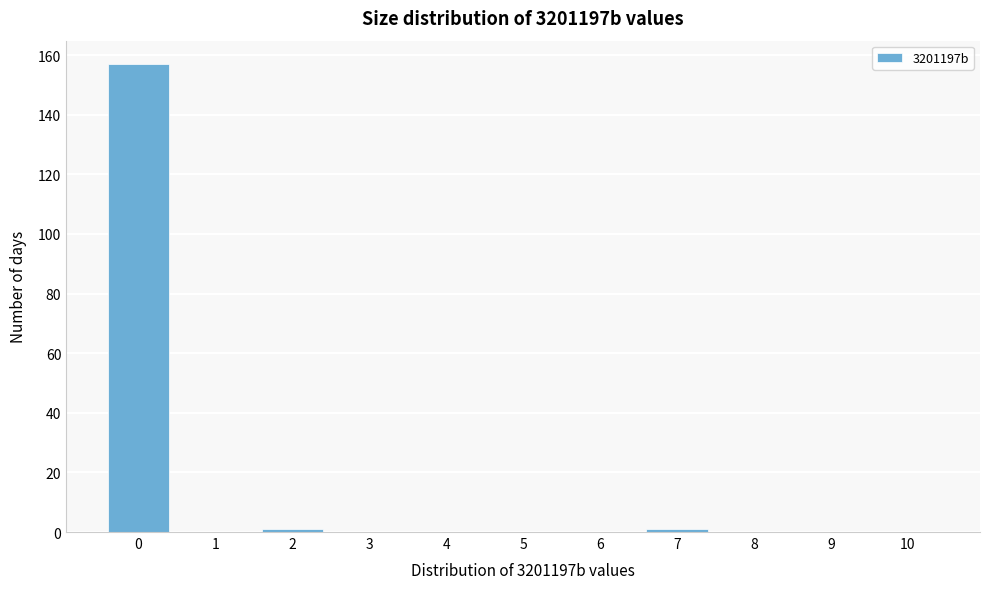

Reading left to right, what are all the values shown in this chart?

0=157	1=0	2=1	3=0	4=0	5=0	6=0	7=1	8=0	9=0	10=0